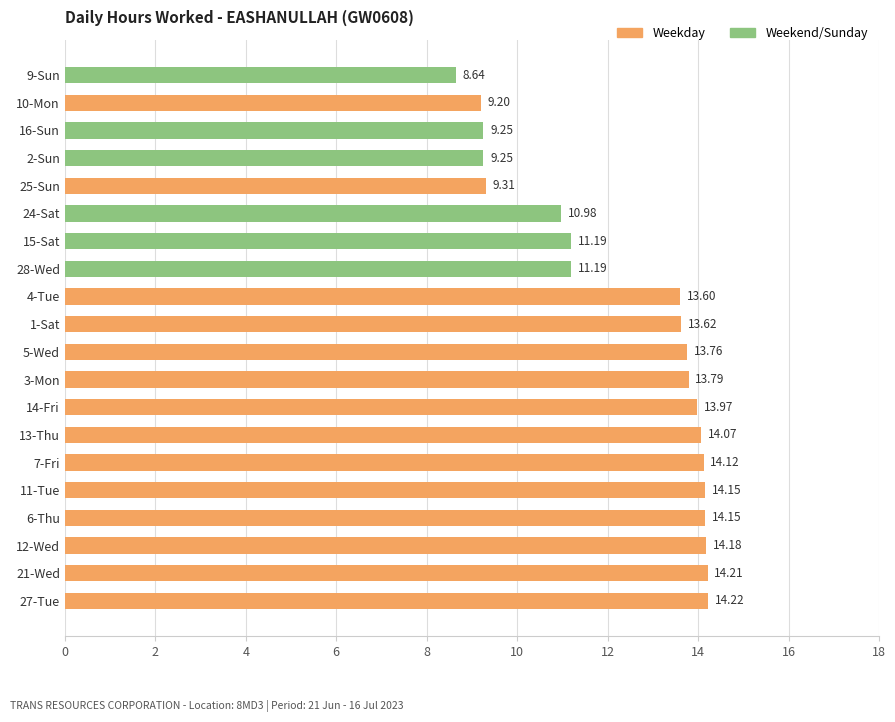

Does the chart contain any negative values?

No